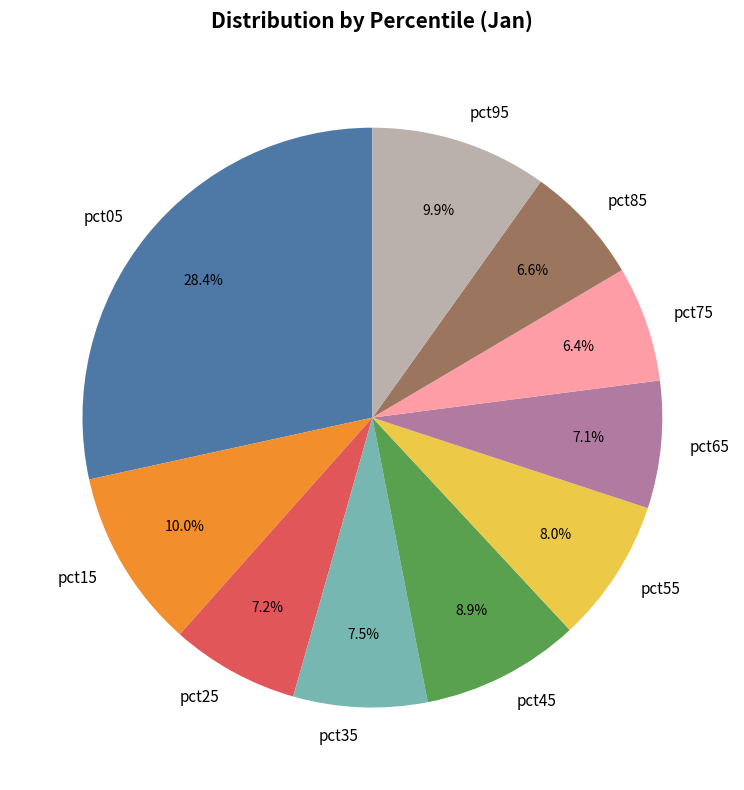

True or false: pct25 accounts for 14% of the total.

False